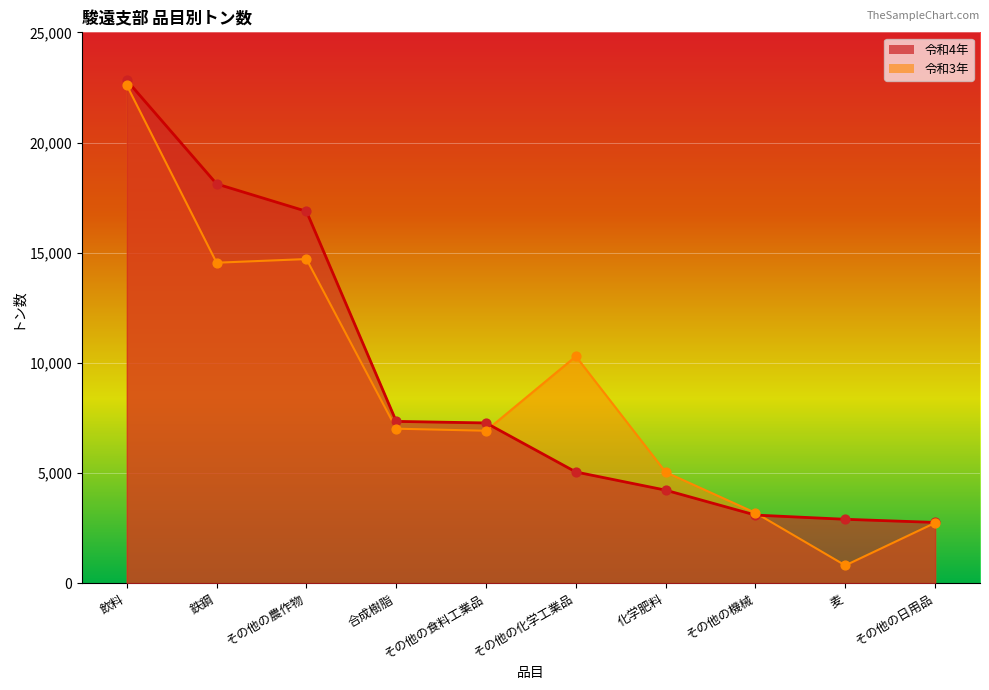

What is the total value across all series at その他の日用品?

5498